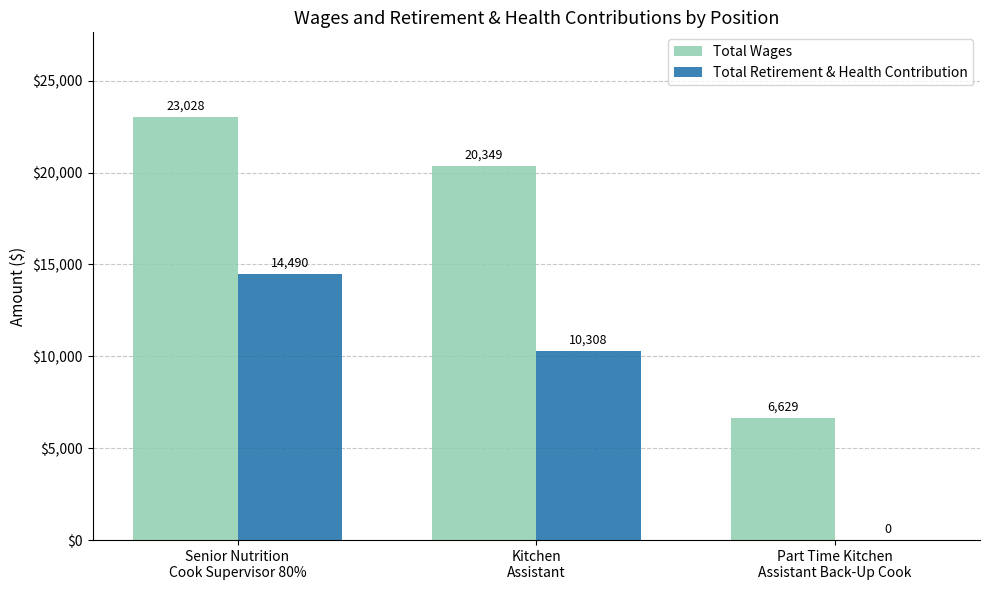

What are all the series names shown in the legend?

Total Wages, Total Retirement & Health Contribution